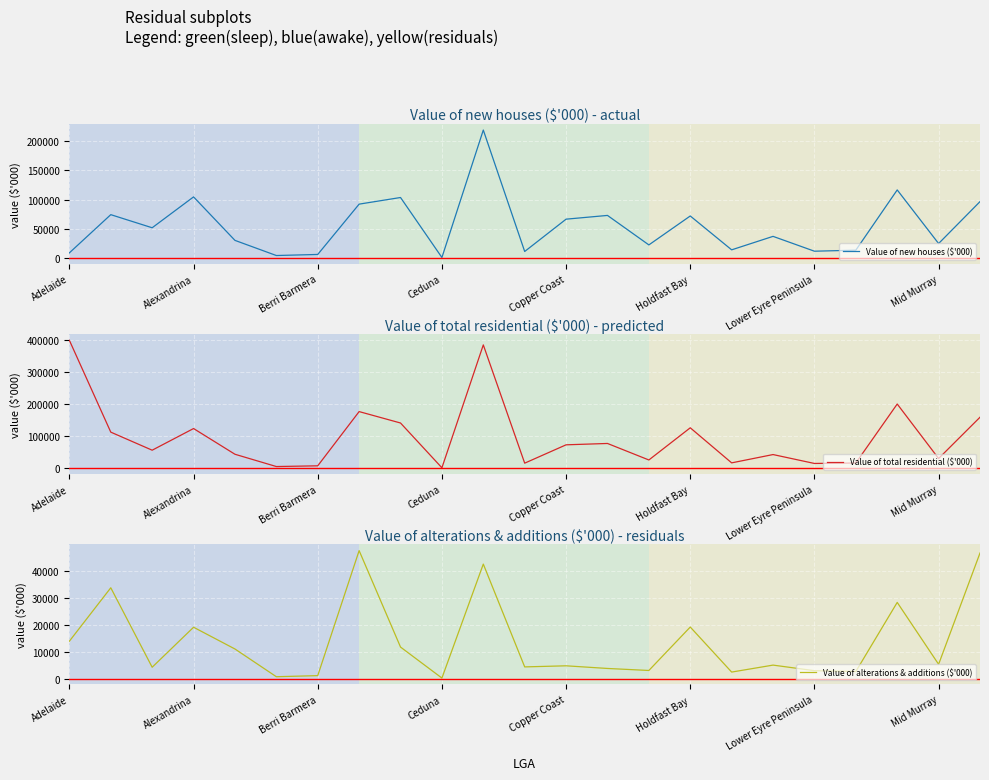

Which category has the highest value in the Value of total residential ($'000) series?

Adelaide